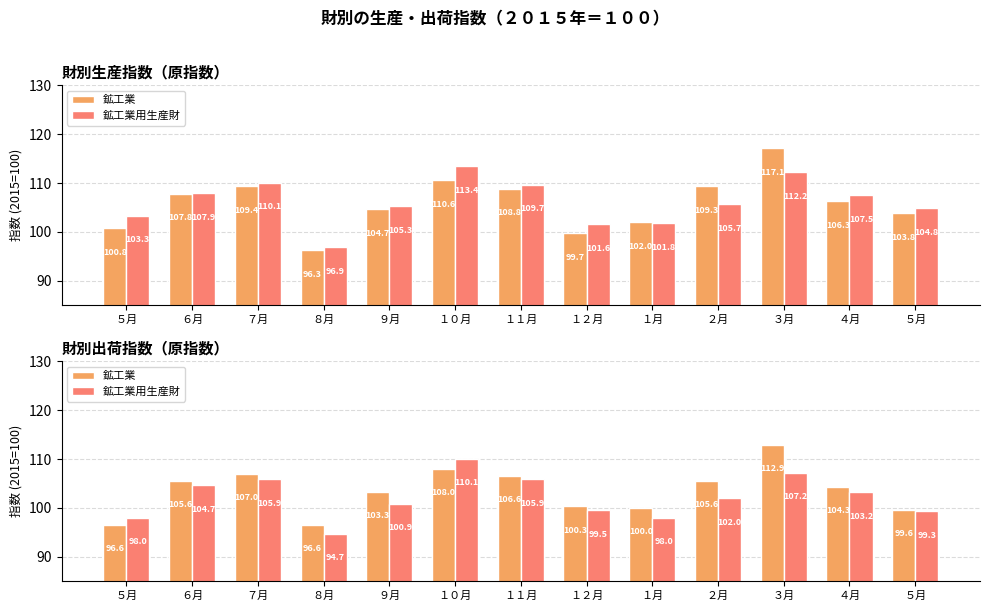

List the series in order of their peak value, lowest first.

鉱工業用生産財, 鉱工業